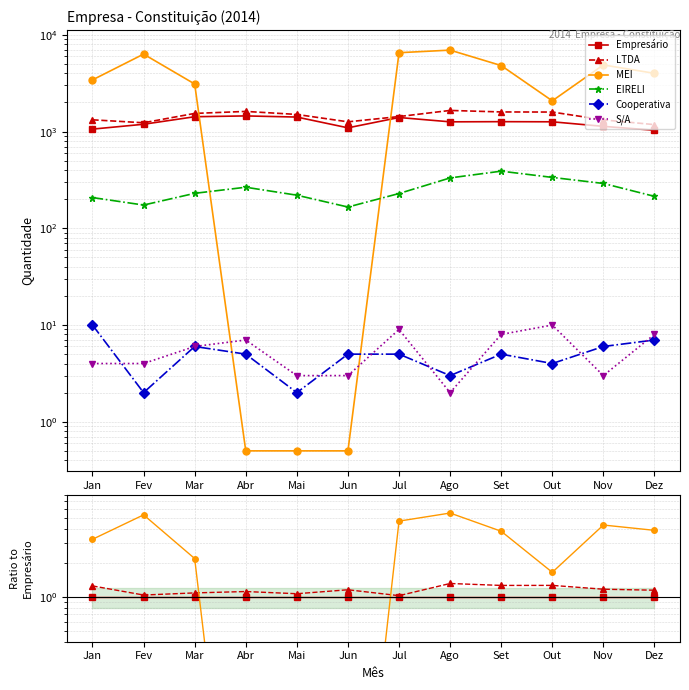

The LTDA series shows 0.3 at Dez. True or false?

False